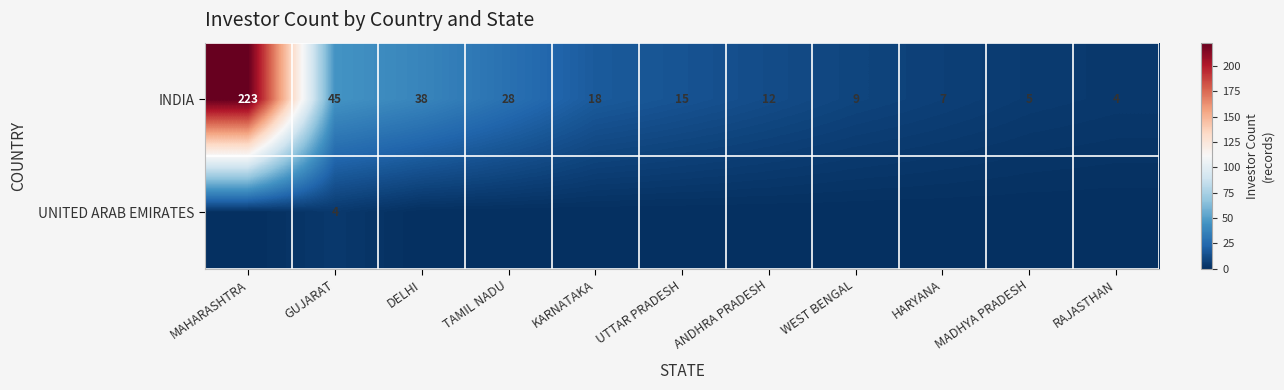

Which has a higher value, MADHYA PRADESH or HARYANA?

HARYANA